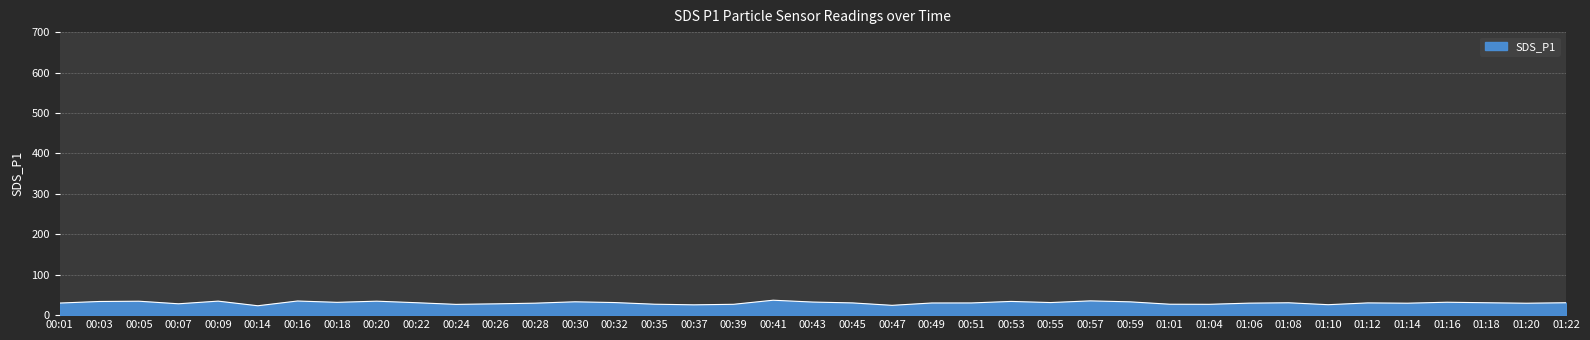

What is the minimum value shown in the chart?

23.2